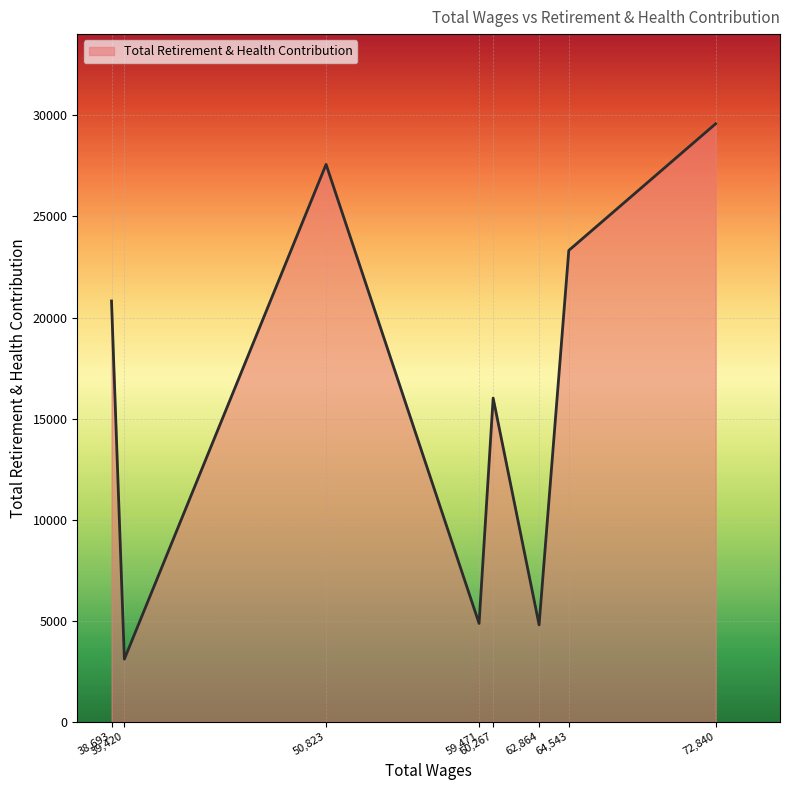

What is the smallest value displayed?

3105